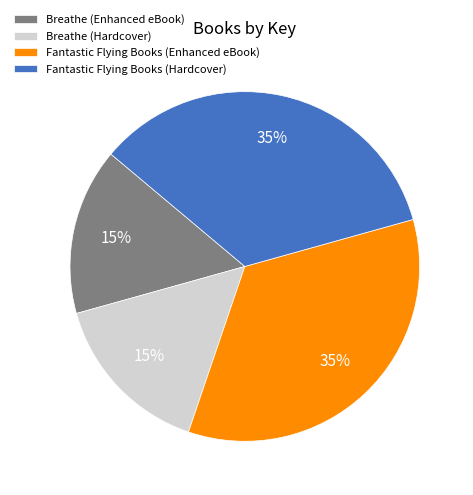

Does Breathe (Hardcover) represent more than half of the total?

No